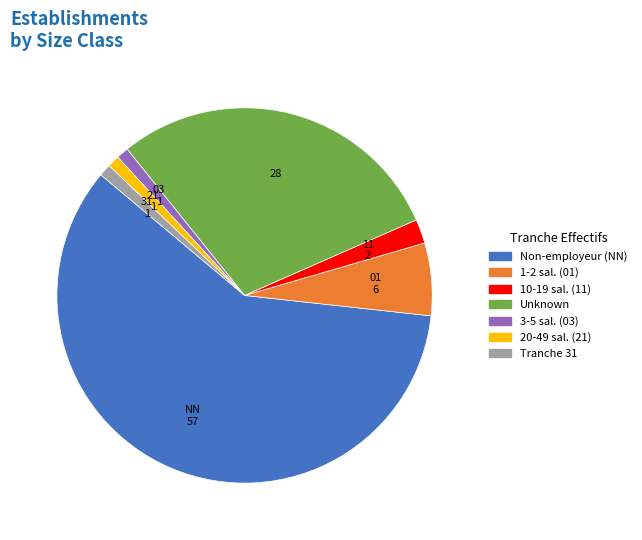

Which slice represents more than half of the pie?

Non-employeur (NN)